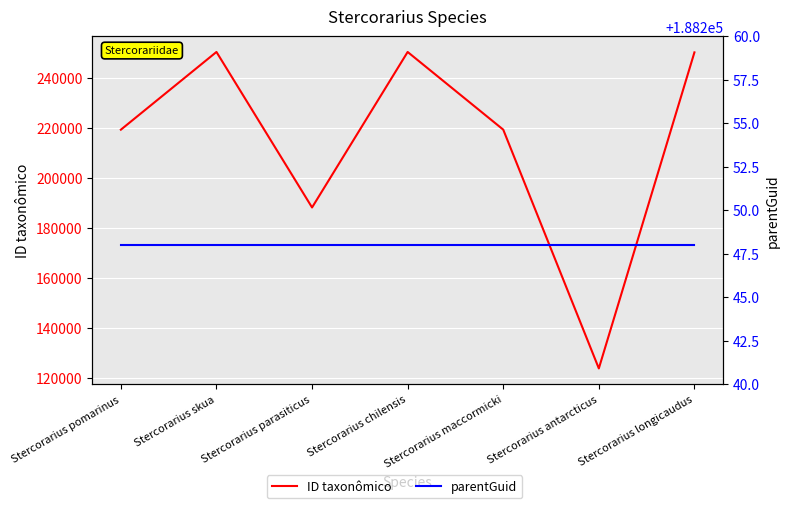

Count the number of data series in this chart.

2